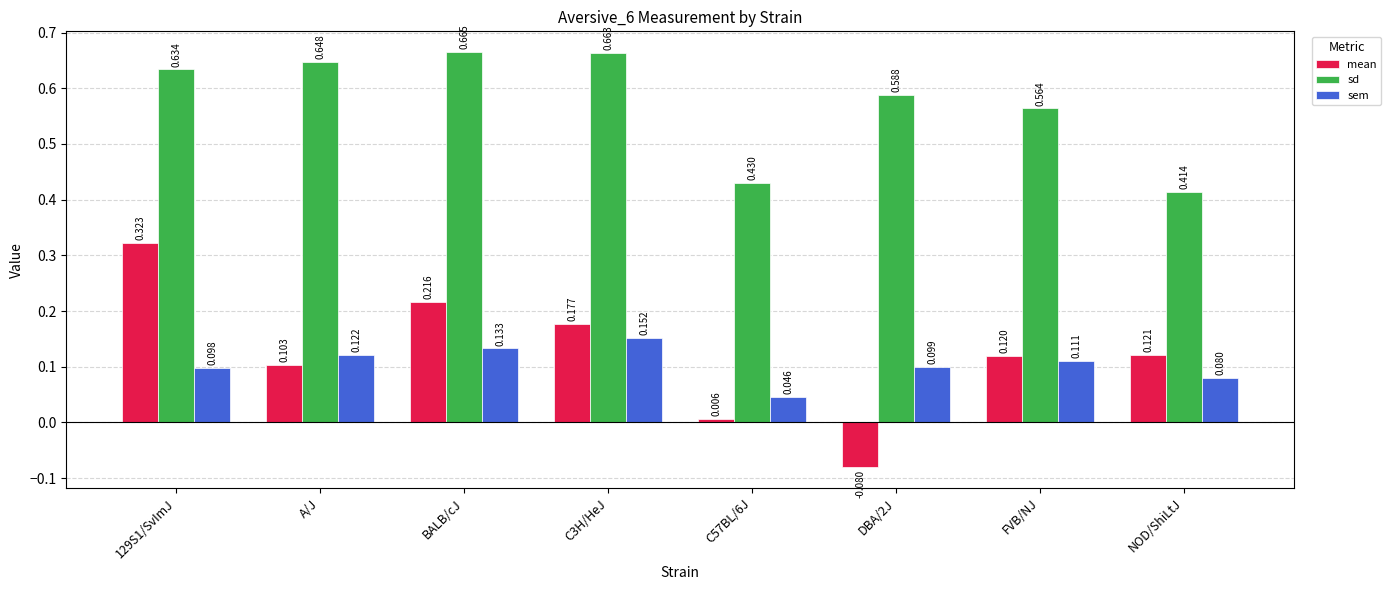

Which series has the widest spread of values?

mean